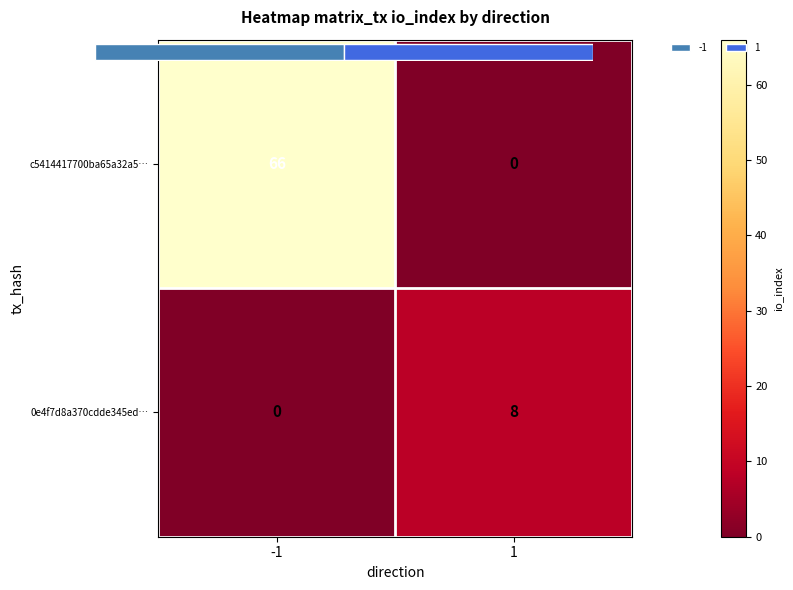

List the labels in order of c5414417700ba65a32a5… value, largest first.

-1, 1